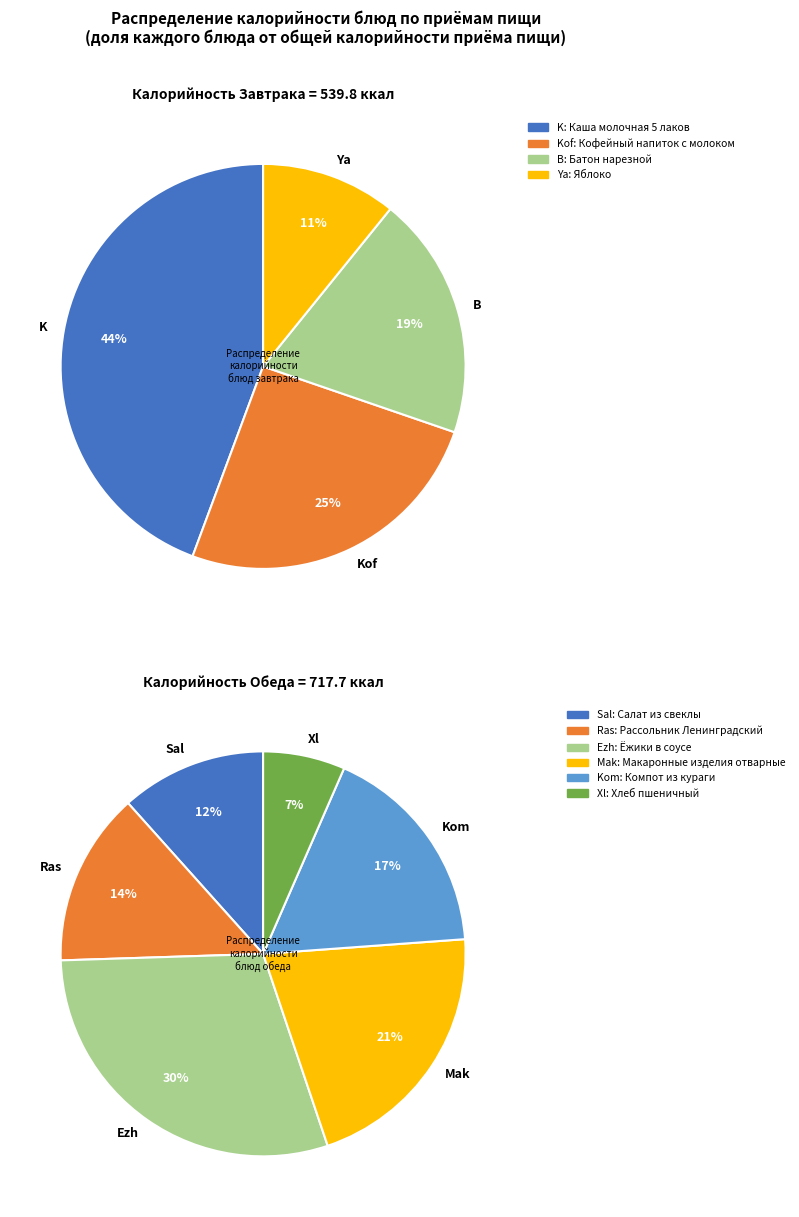

Combined, do Салат из свеклы and Рассольник Ленинградский account for over 50%?

No